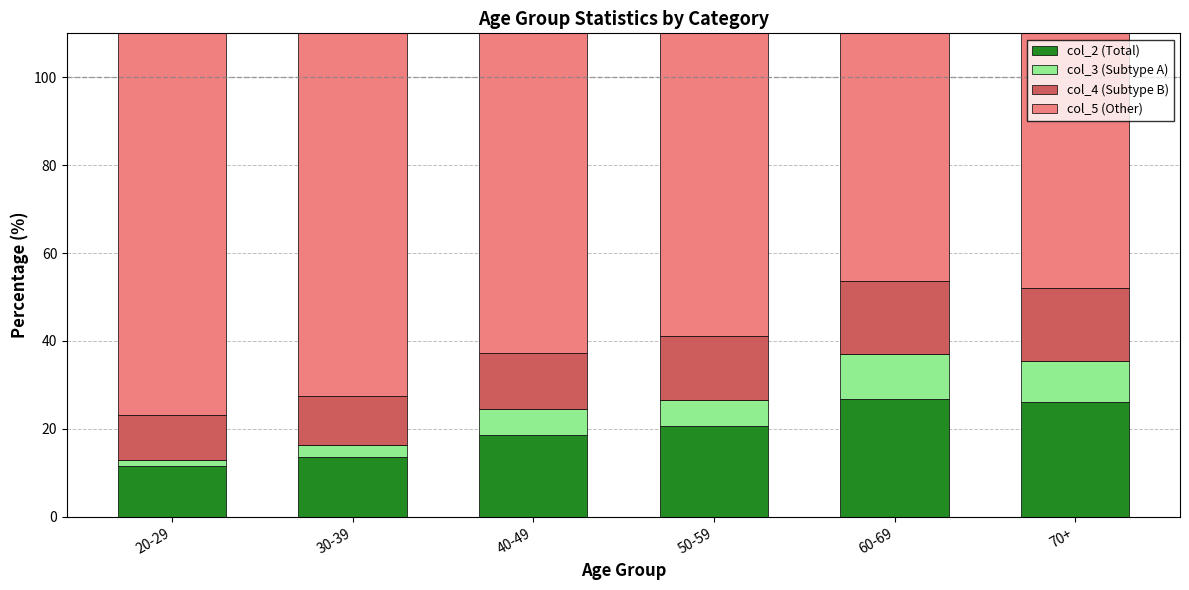

Between 20-29 and 60-69, which is larger?

60-69